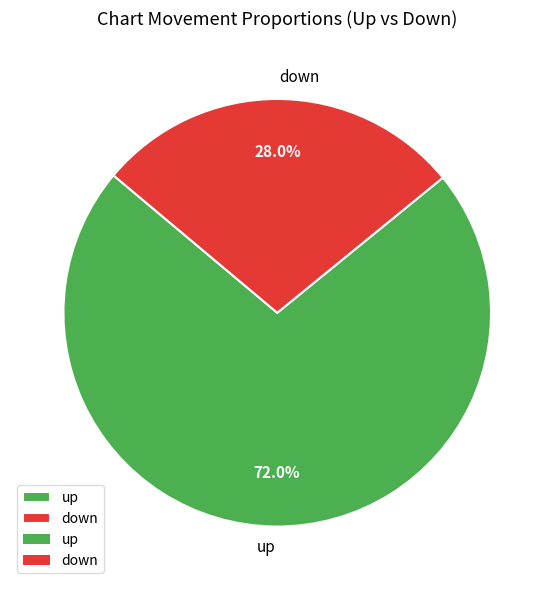

Rank the categories by value from highest to lowest.

up, down